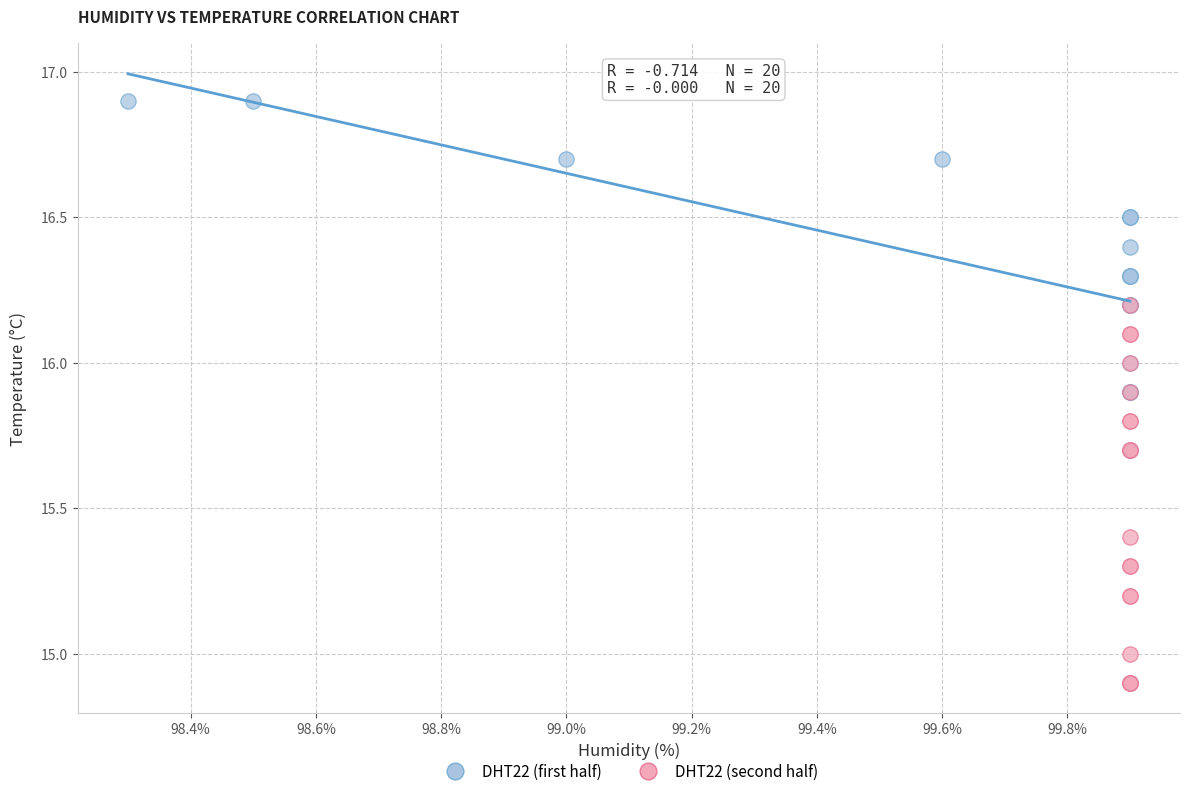

Which series contains the highest Y value?

DHT22 (first half)